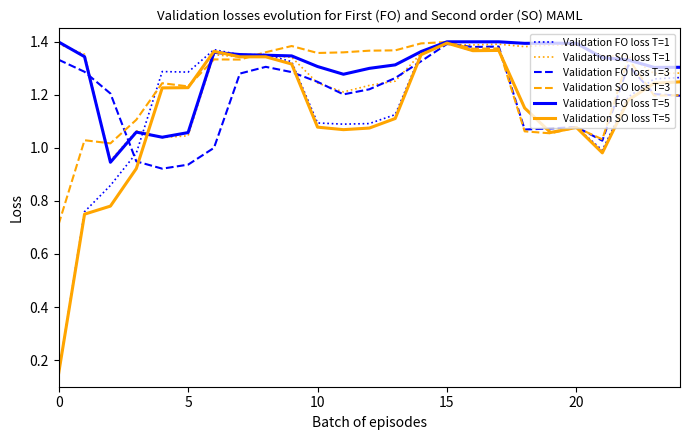

Is this an area chart (filled region under the line)?

No